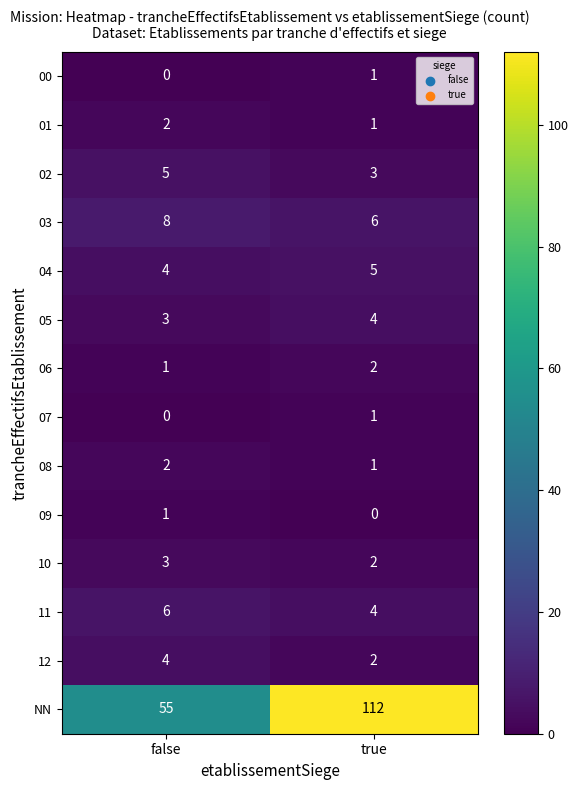

At which category is the sum across all series the highest?

true